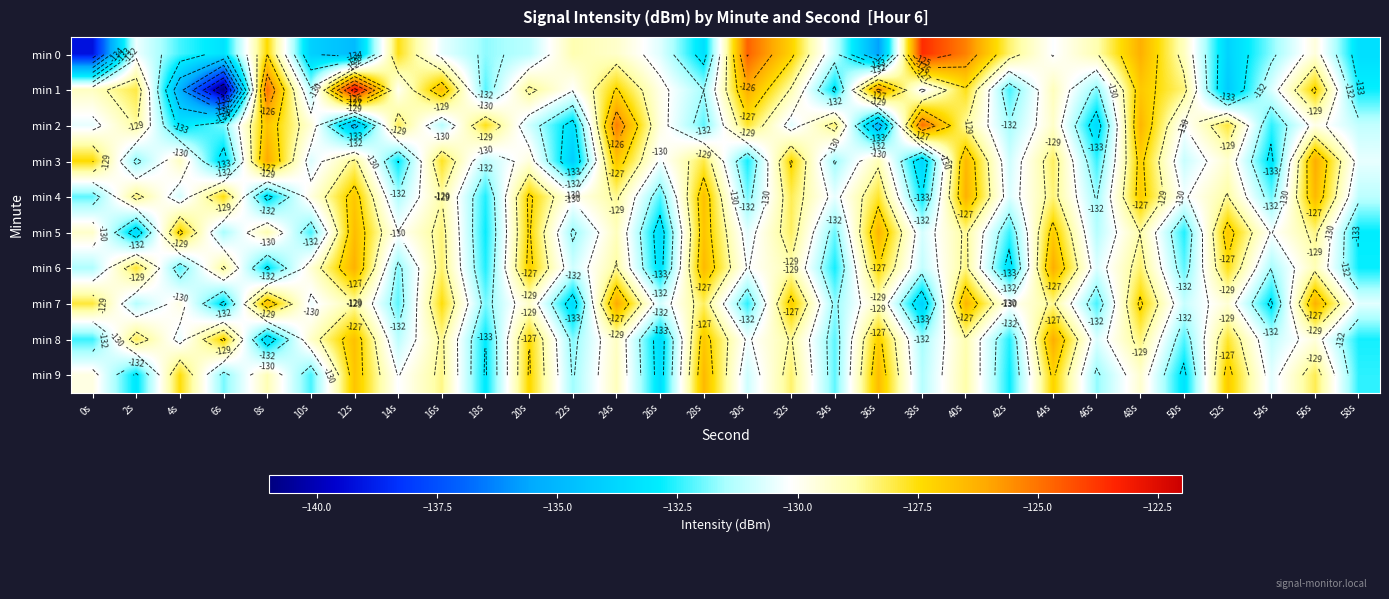

What is the difference between the second highest and second lowest values in the min 0 series?

11.1